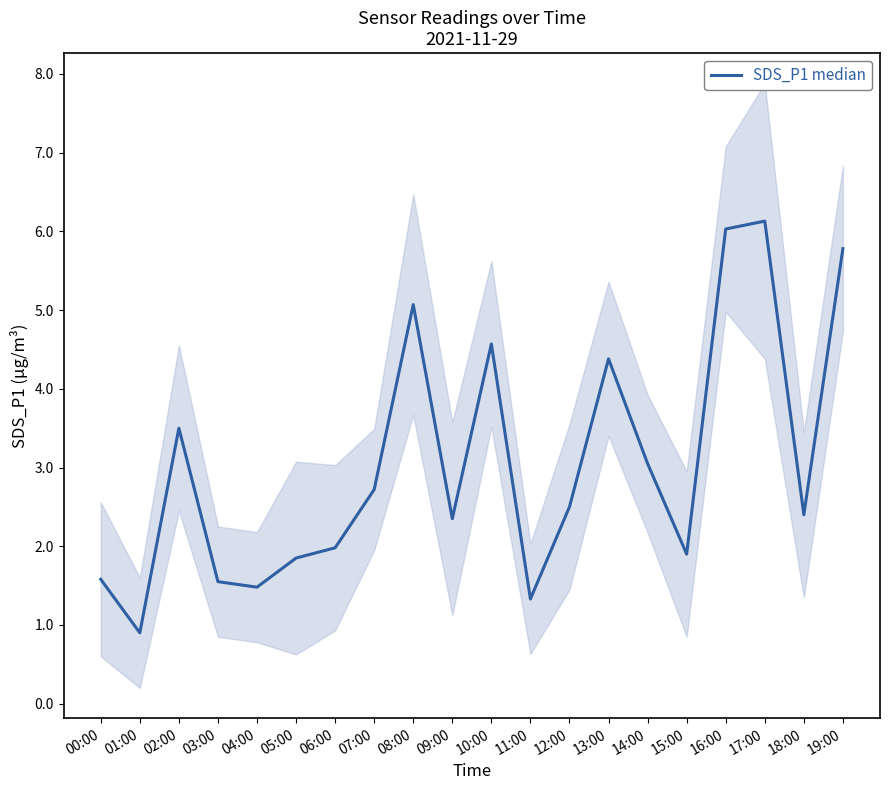

At which category does the data reach its first local valley?

01:00